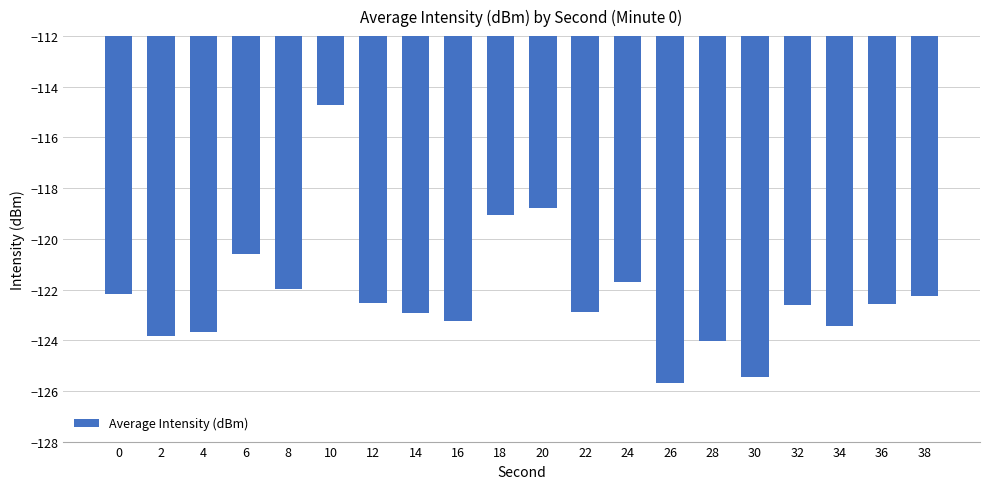

The chart shows a value of -121.7 at 24. True or false?

True